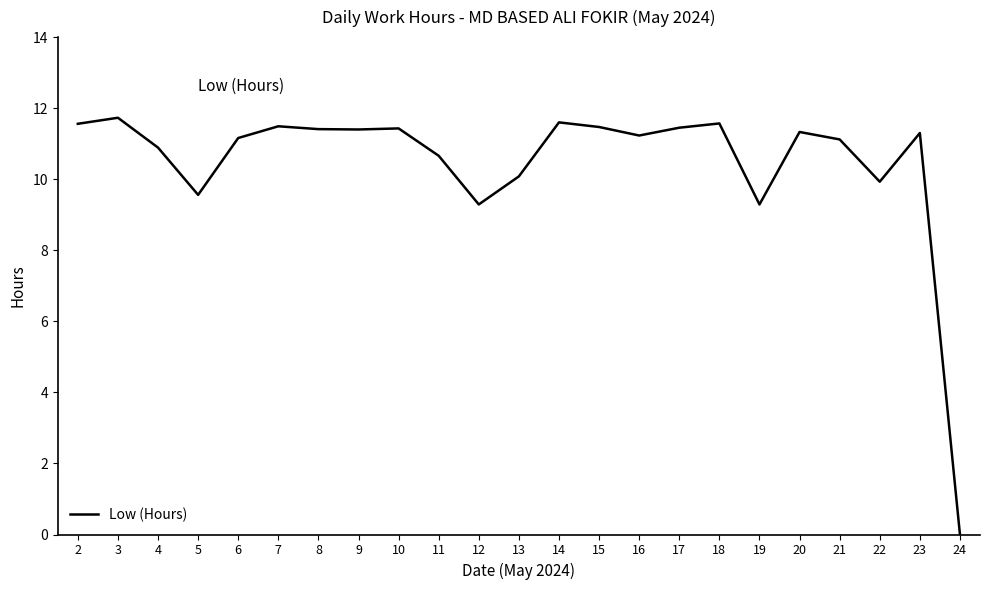

How many positive values are there?

22